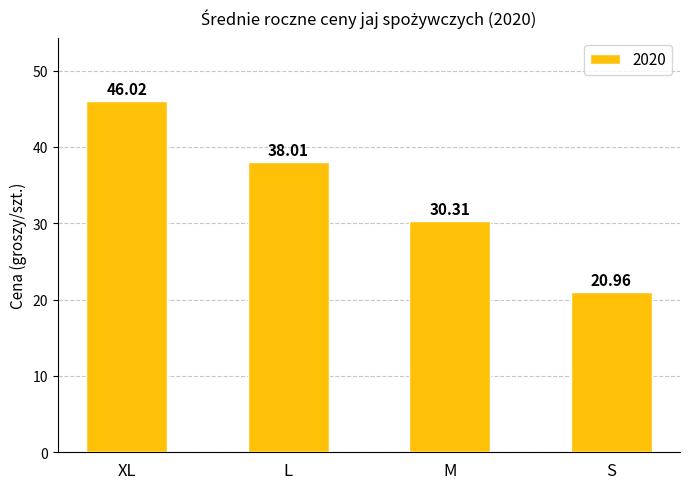

Rank the categories by value from highest to lowest.

XL, L, M, S